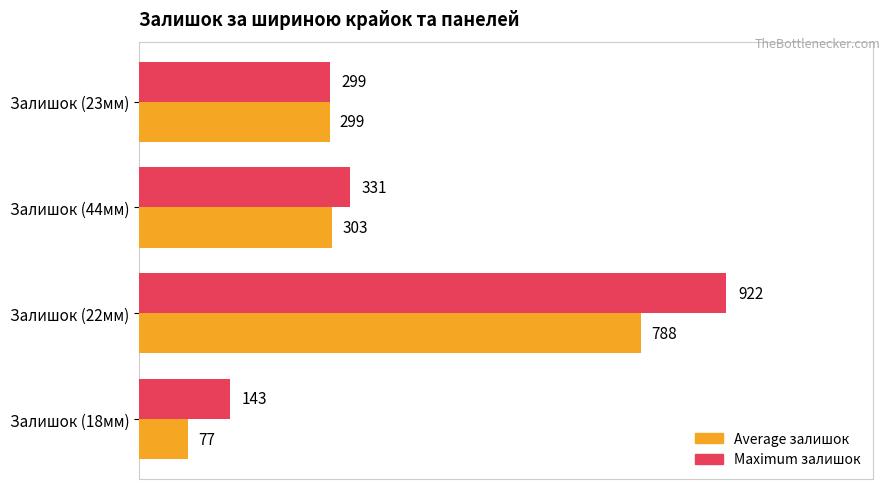

At which category is the sum across all series the highest?

Залишок (22мм)